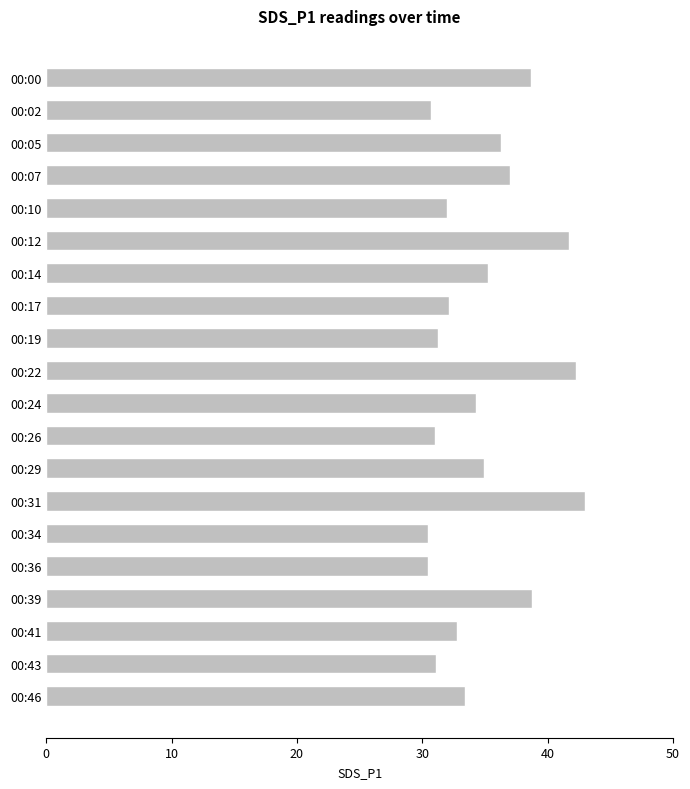

What is the ratio of the value at 00:24 to the value at 00:26?

1.1